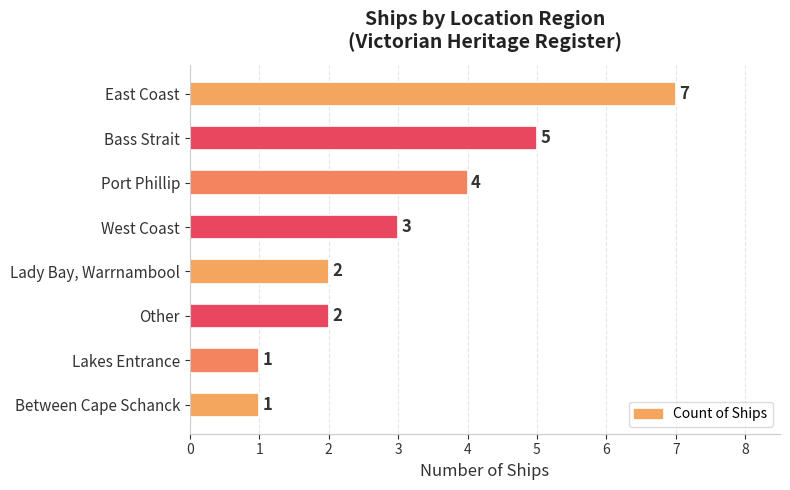

Read the value at West Coast.

3